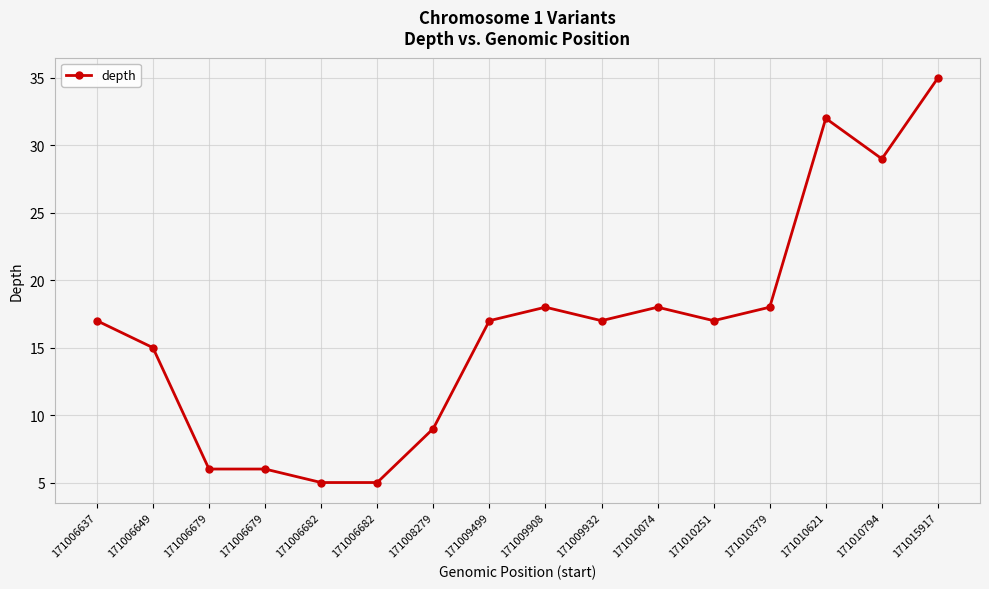

Is it true that the value at 171006682 is 1?

False